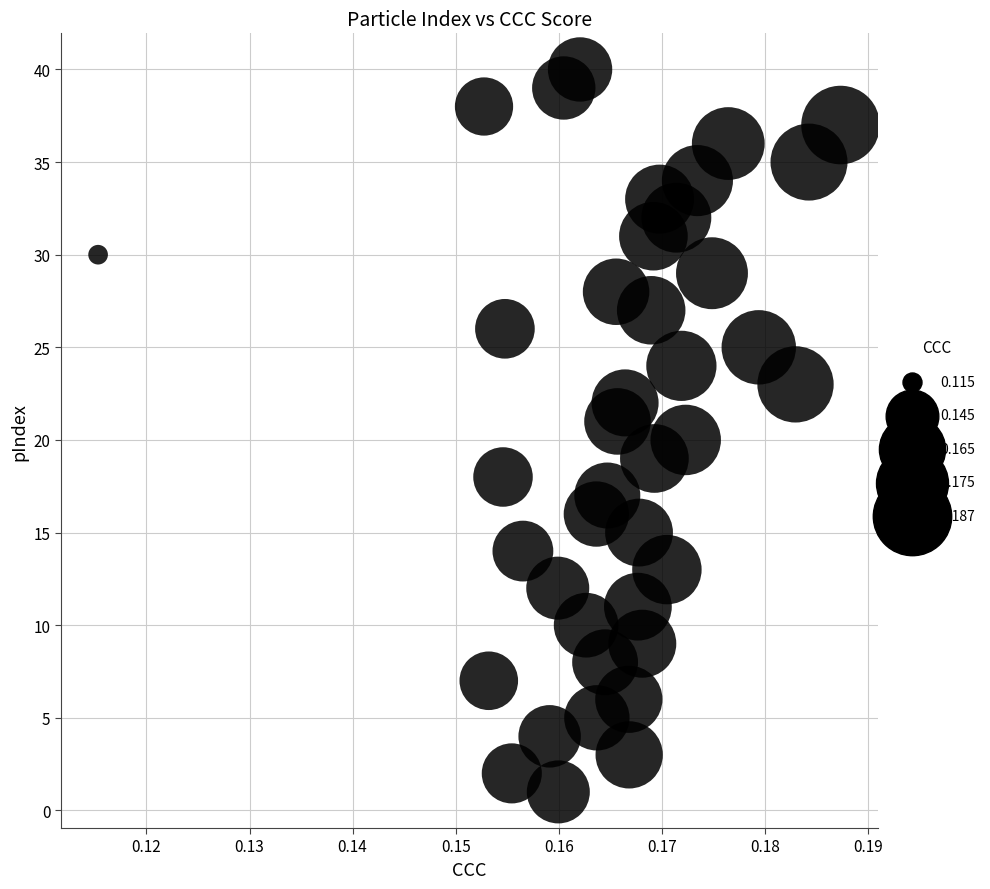

What is the range of Y values (max minus min)?

39